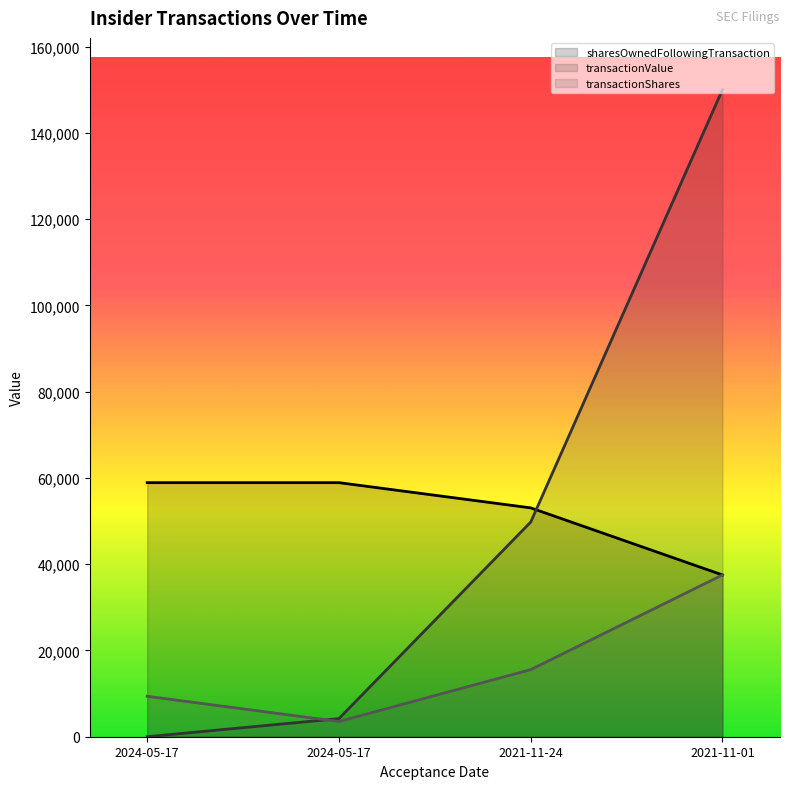

Which series has the largest total across all categories?

sharesOwnedFollowingTransaction